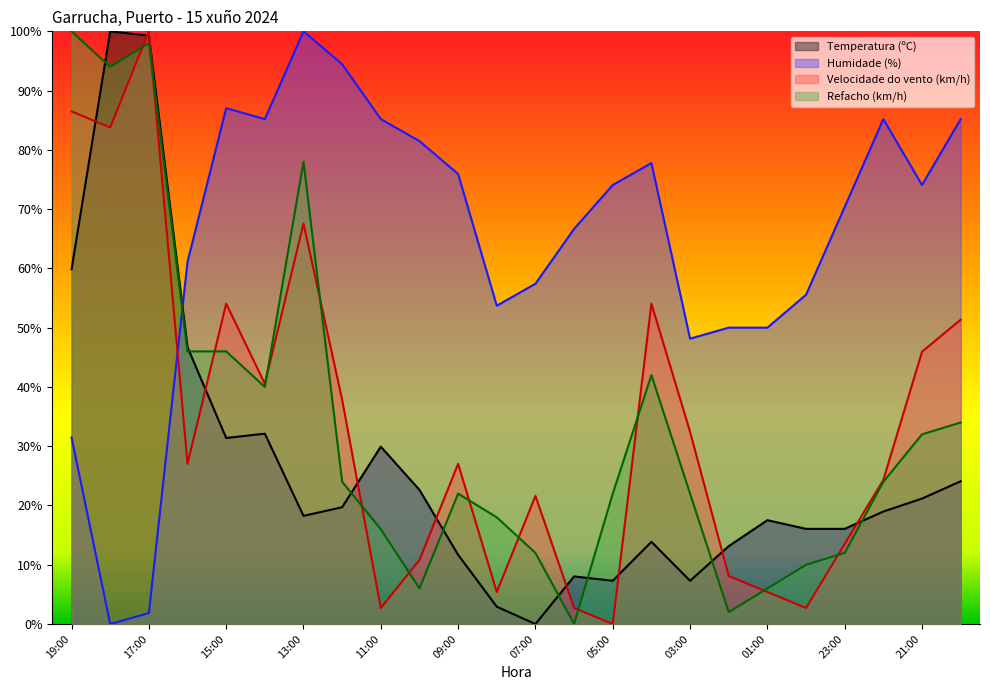

Which series has the largest total across all categories?

Humidade (%)